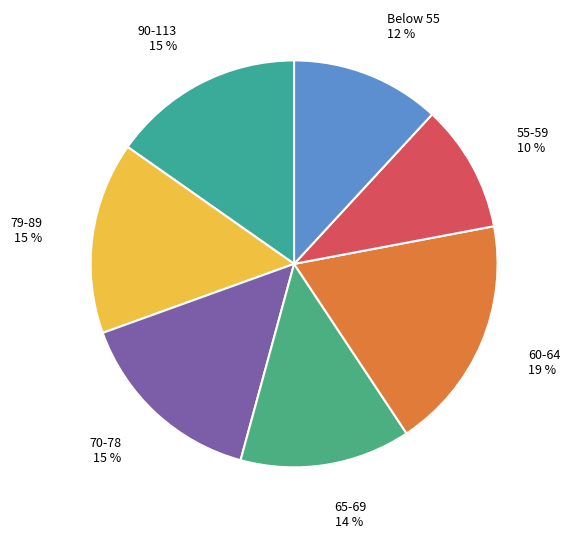

How many segments does this pie chart have?

7